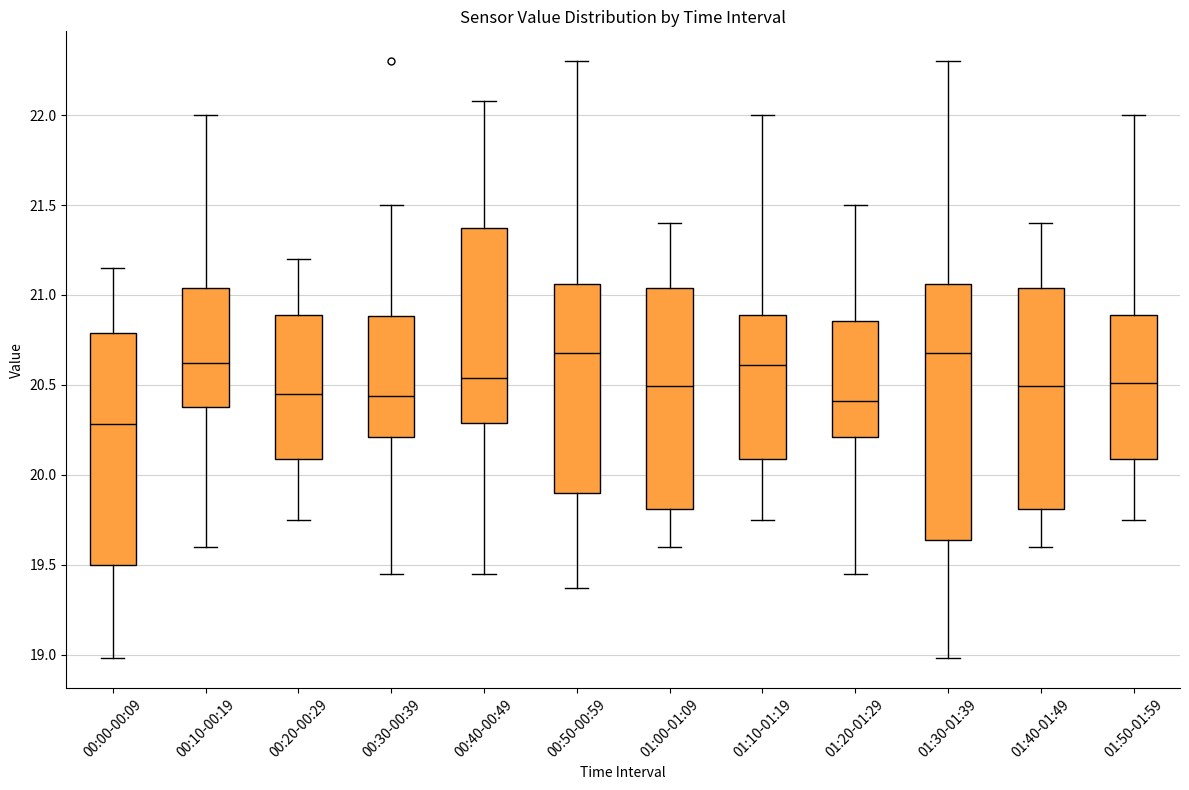

Reading left to right, read every box against the y-axis: the position of its median line, the range the box covers, and the ends of its whiskers. The values are not printed on the chart, so give them approximately, as read against the axis.

00:00-00:09: median 20.30, box 19.50 to 20.80, whiskers 19.00 to 21.15
00:10-00:19: median 20.60, box 20.40 to 21.05, whiskers 19.60 to 22.00
00:20-00:29: median 20.45, box 20.10 to 20.90, whiskers 19.75 to 21.20
00:30-00:39: median 20.45, box 20.20 to 20.90, whiskers 19.45 to 21.50
00:40-00:49: median 20.55, box 20.30 to 21.35, whiskers 19.45 to 22.10
00:50-00:59: median 20.70, box 19.90 to 21.05, whiskers 19.35 to 22.30
01:00-01:09: median 20.50, box 19.80 to 21.05, whiskers 19.60 to 21.40
01:10-01:19: median 20.60, box 20.10 to 20.90, whiskers 19.75 to 22.00
01:20-01:29: median 20.40, box 20.20 to 20.85, whiskers 19.45 to 21.50
01:30-01:39: median 20.70, box 19.65 to 21.05, whiskers 19.00 to 22.30
01:40-01:49: median 20.50, box 19.80 to 21.05, whiskers 19.60 to 21.40
01:50-01:59: median 20.50, box 20.10 to 20.90, whiskers 19.75 to 22.00